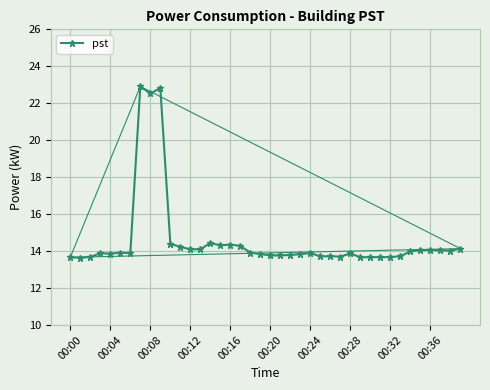

What is the sum of all values?

583.4